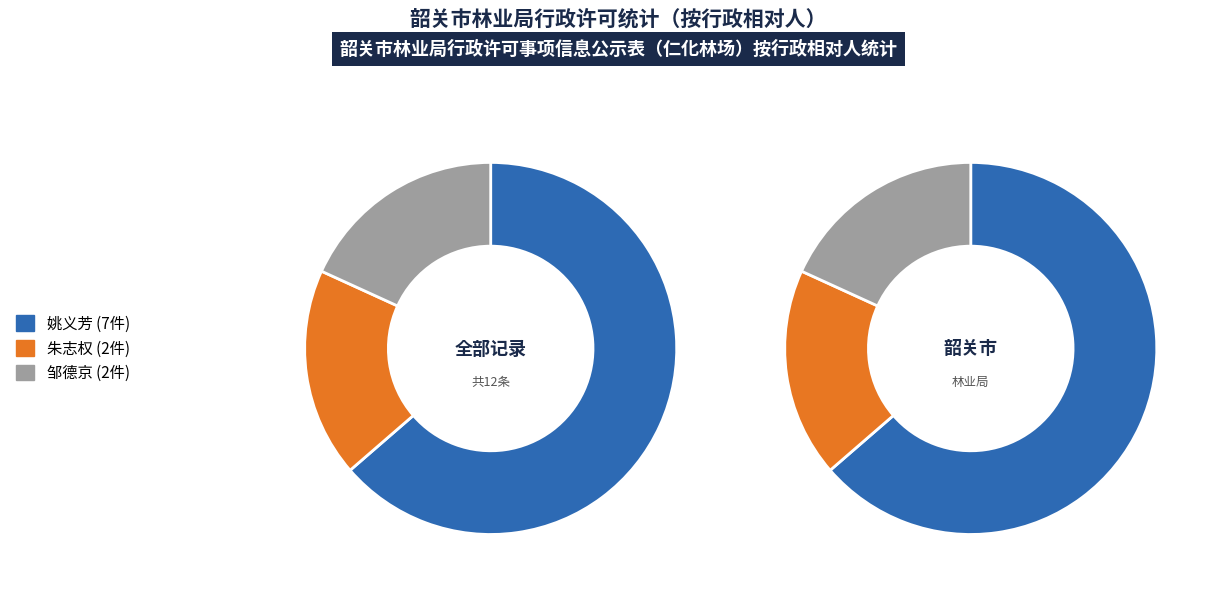

What is the total percentage of 邹德京 and 姚义芳?

81.8%